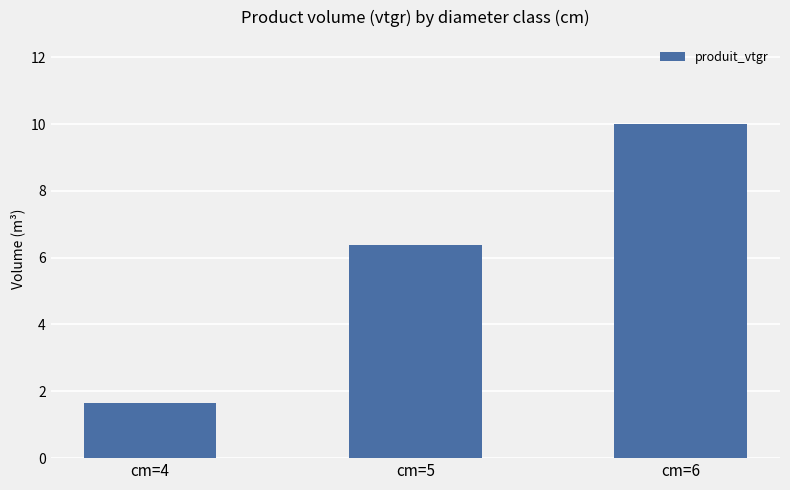

Count the number of categories in the chart.

3